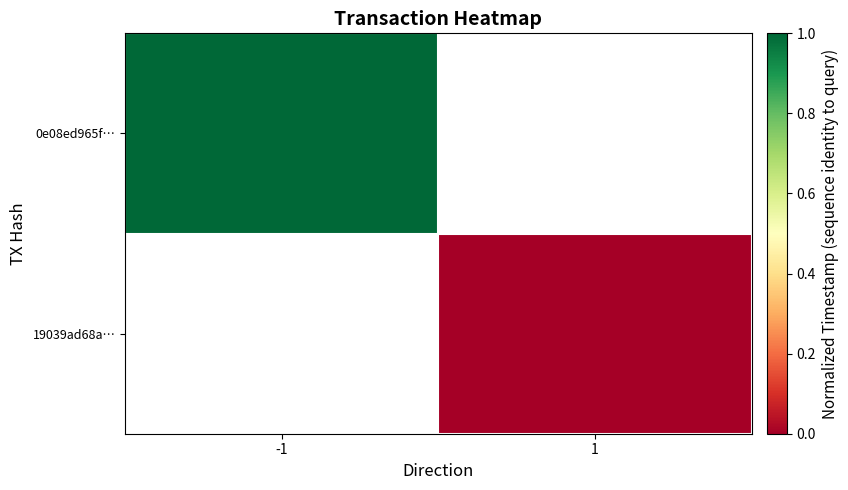

At 1, list the series in order from smallest to largest.

0e08ed965f…, 19039ad68a…